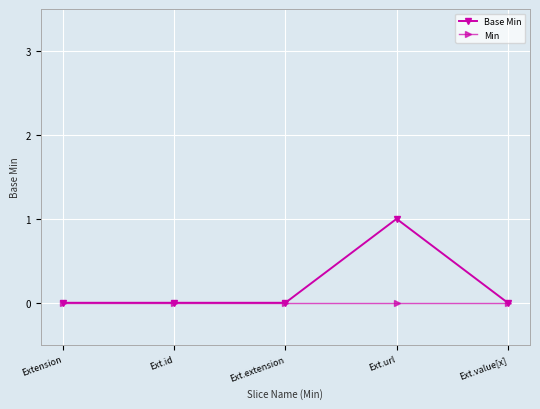

What is the greatest value displayed?

1